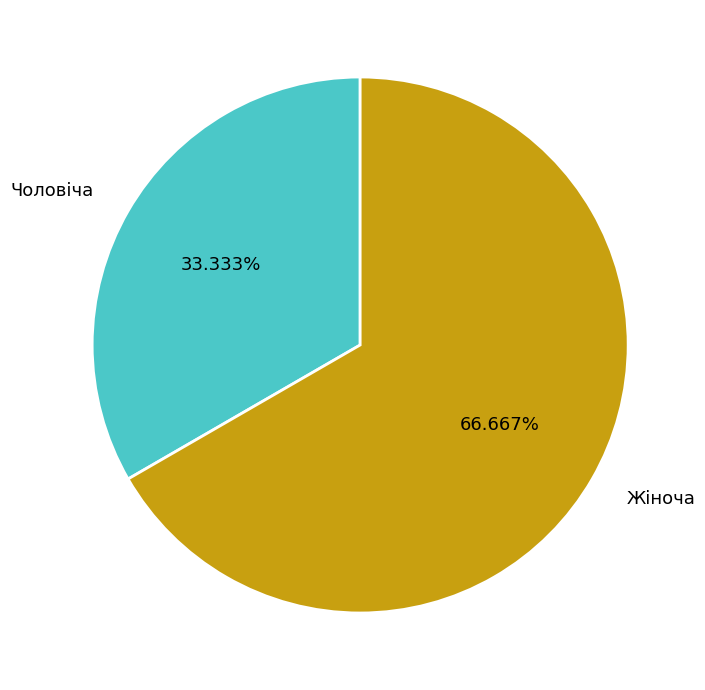

What percentage is the Чоловіча slice, to the nearest percent?

33%